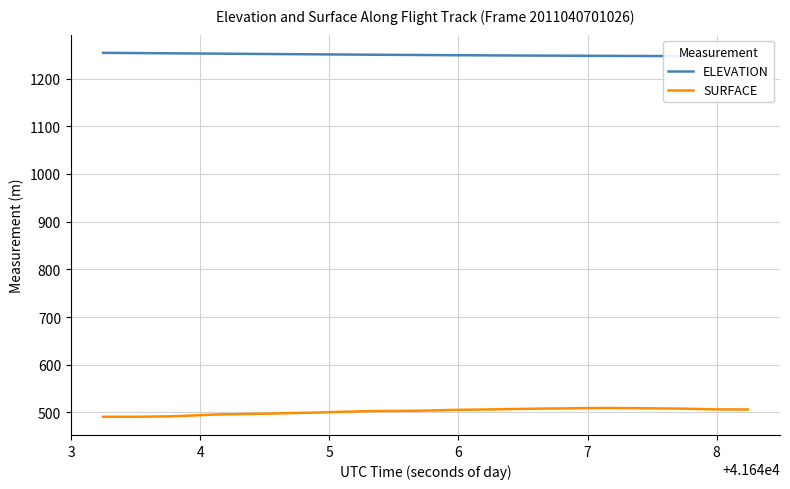

Which series has the largest total across all categories?

ELEVATION